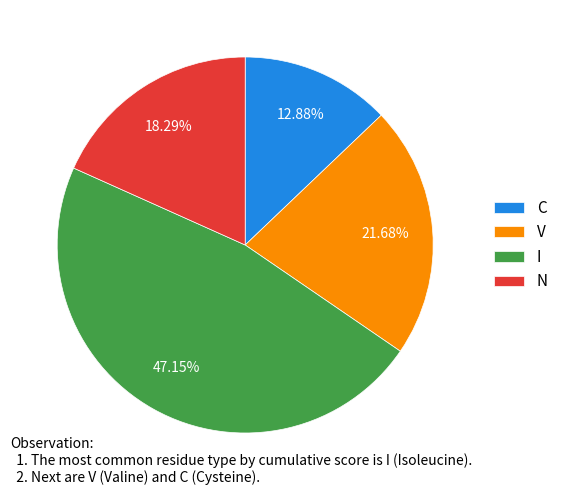

Does any single category account for the majority?

No